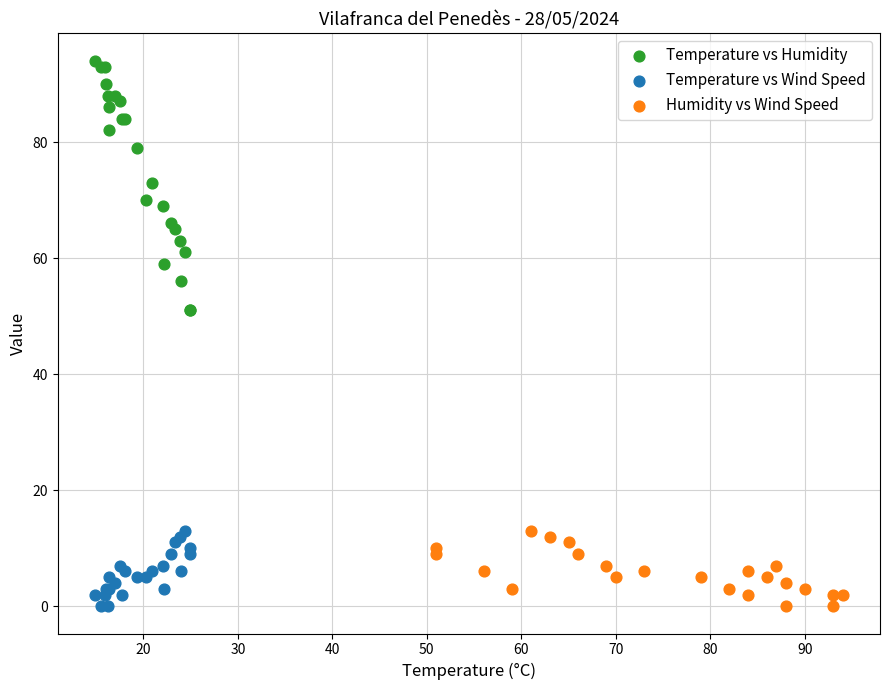

Which series has the largest Y range (max minus min)?

Temperature vs Humidity